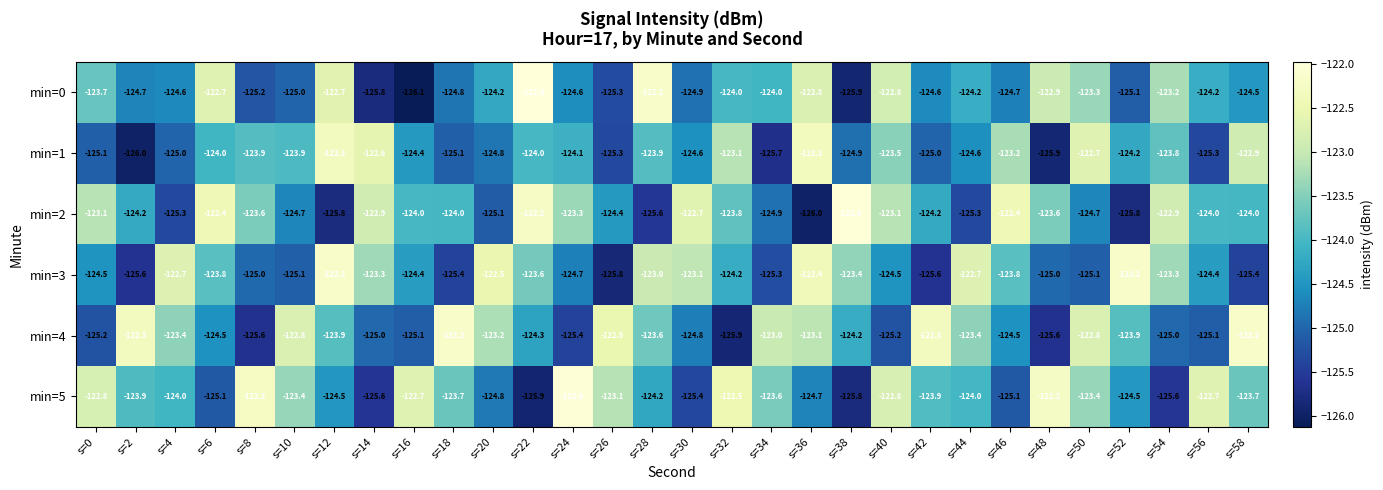

What is the difference between the maximum and minimum values in the min=3 series?

3.6